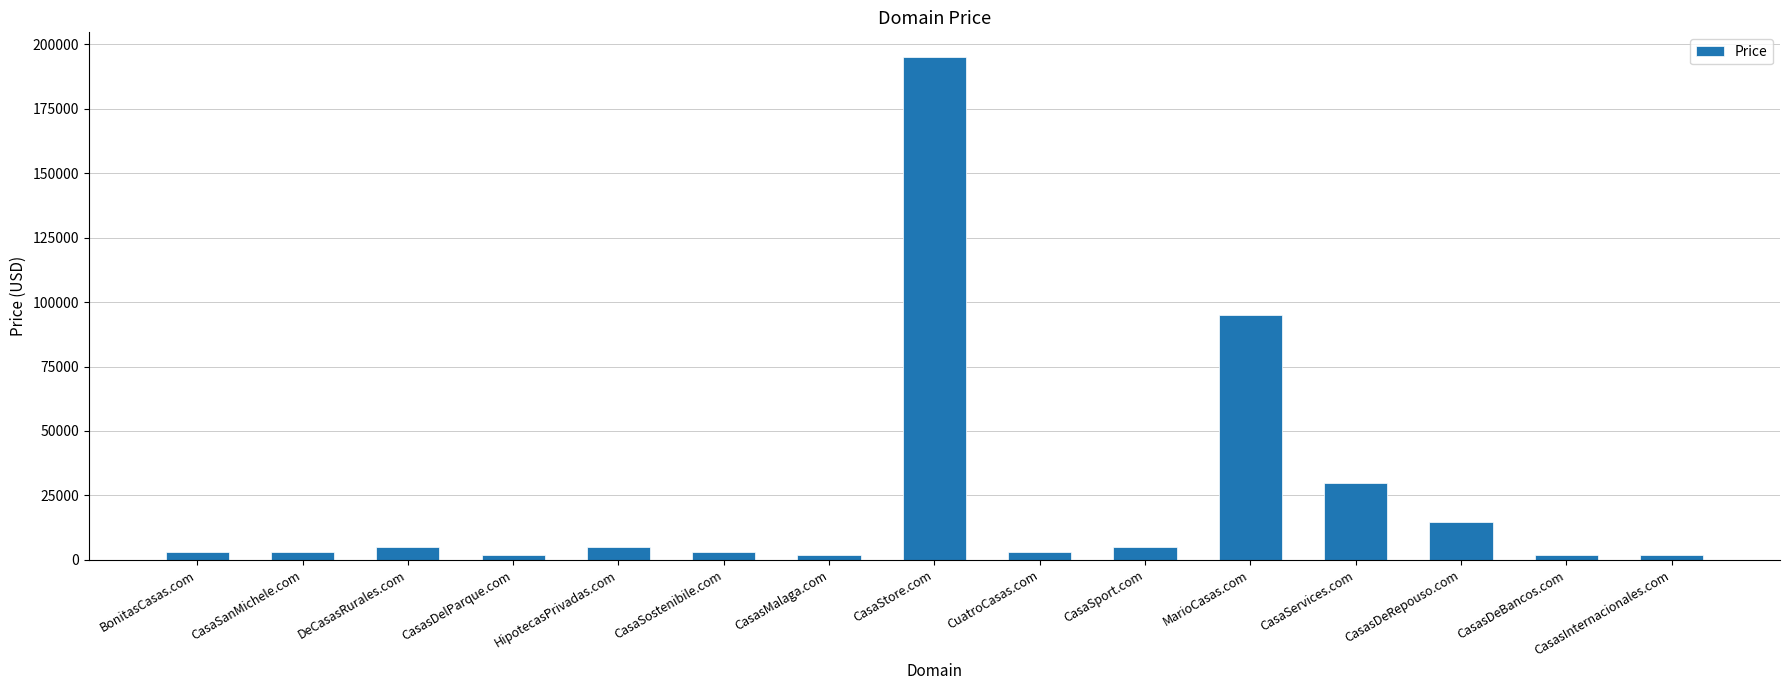

What is the change in value from CasaSostenibile.com to CasaServices.com?

+27000